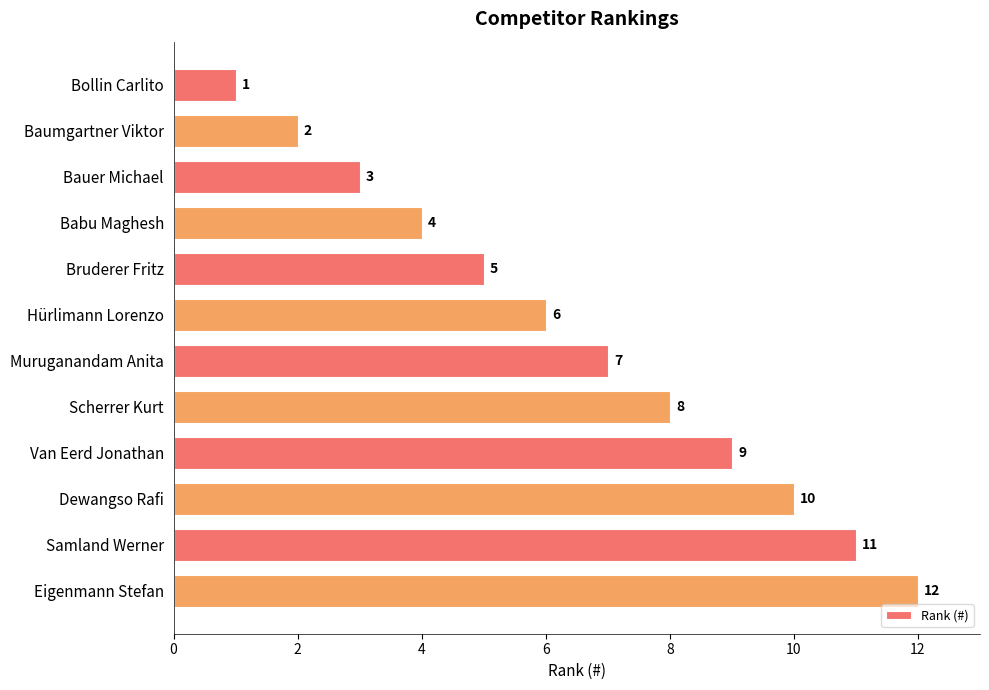

What is the sum of all values?

78